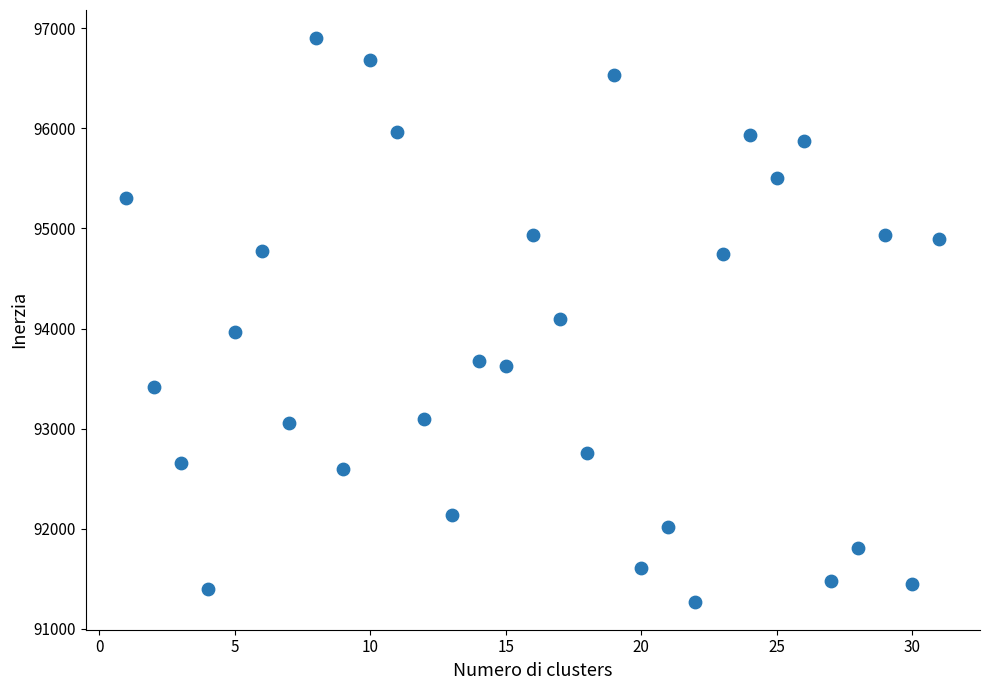

What is the range of Y values (max minus min)?

5629